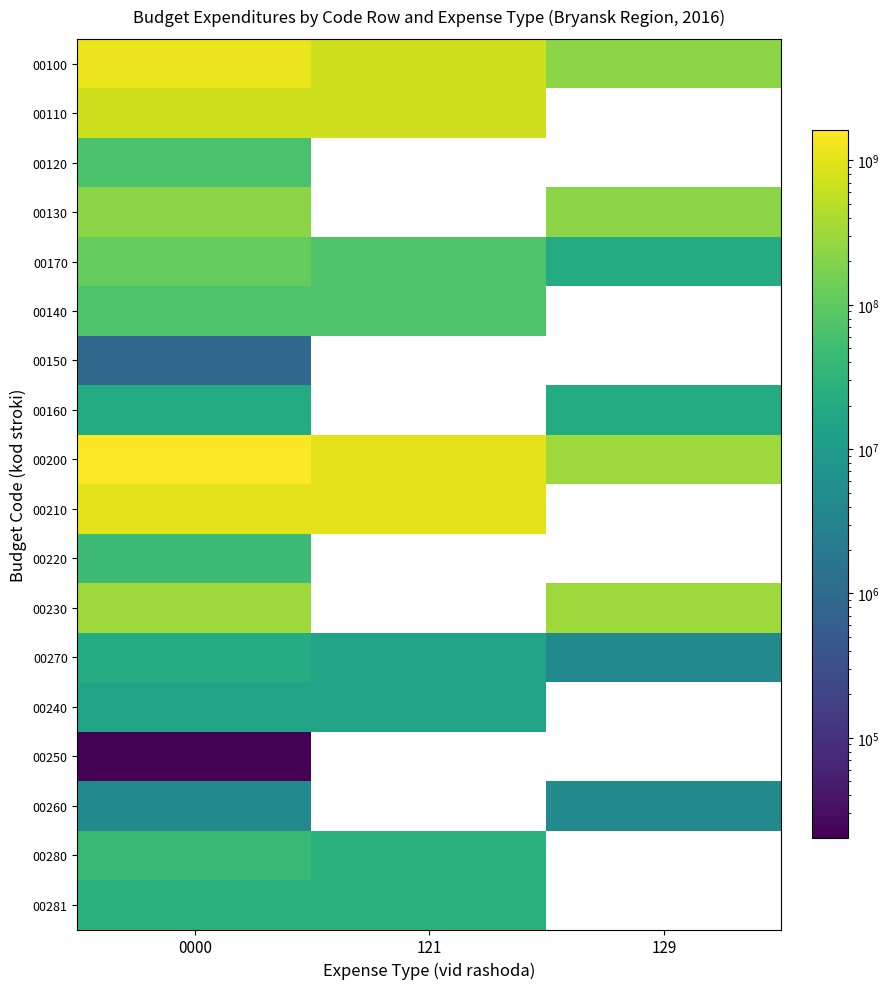

Read the 00281 value at 0000.

27839618.0